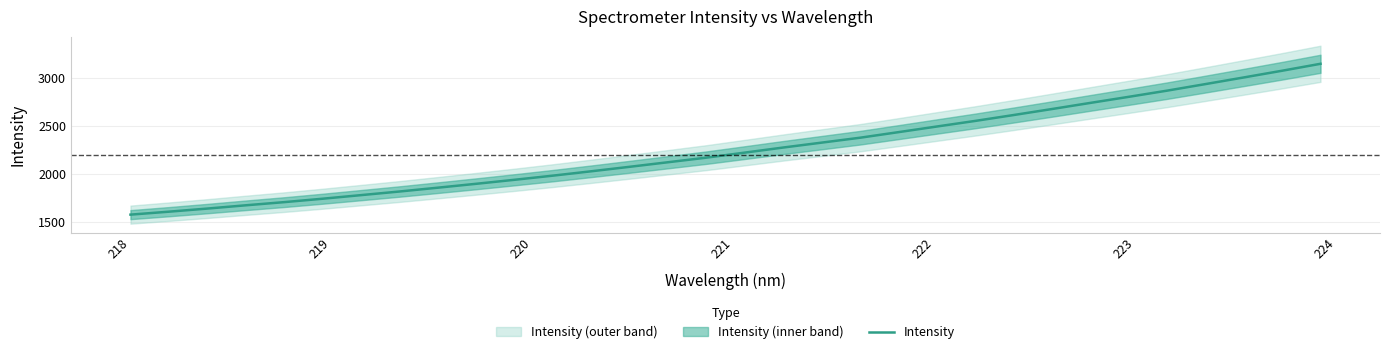

What is the minimum value for Intensity?

1575.9